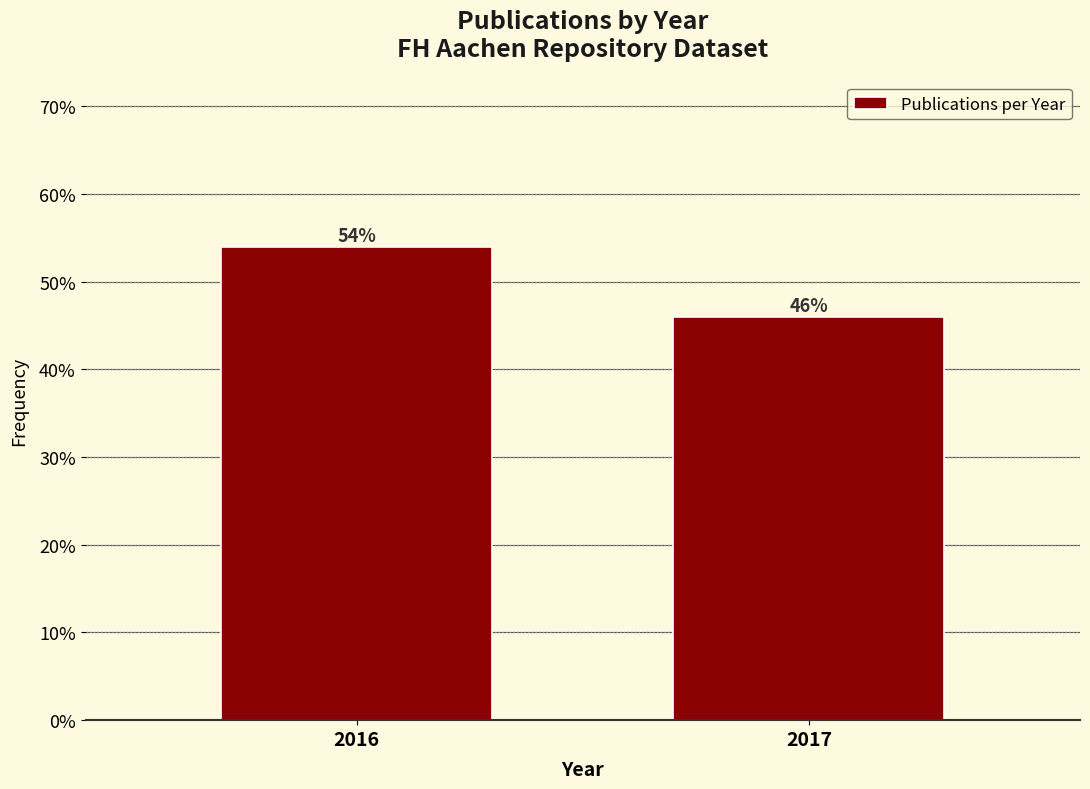

Are the bars horizontal?

No